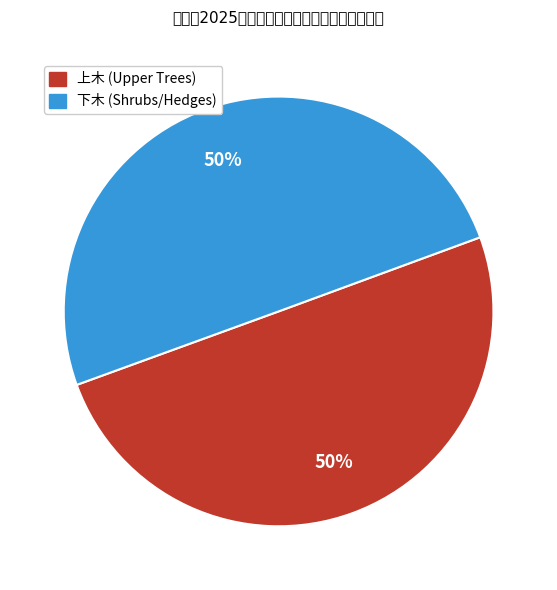

Does any single category account for the majority?

No